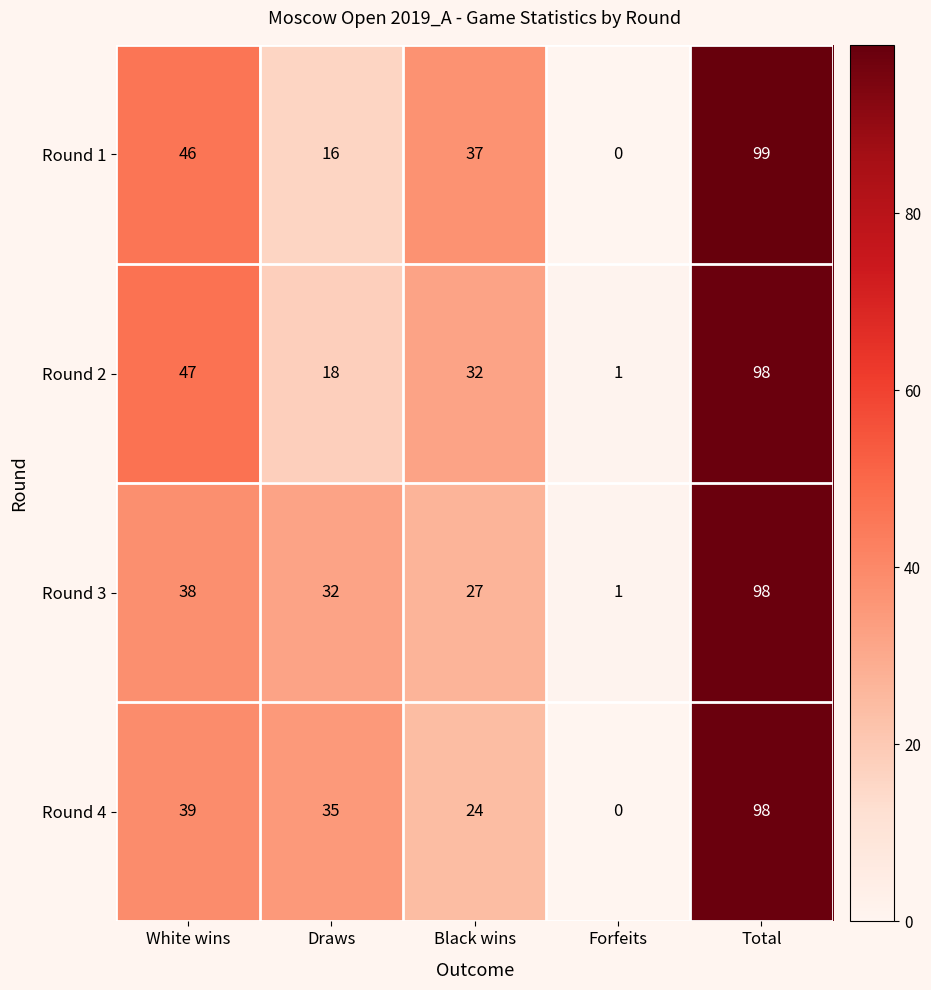

Rank the series at Black wins from lowest to highest value.

Round 4, Round 3, Round 2, Round 1